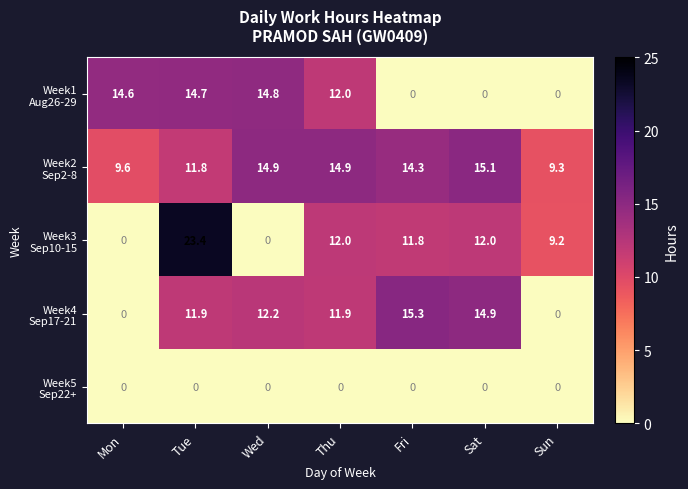

What is the difference between the highest and lowest values at Sat?

15.1